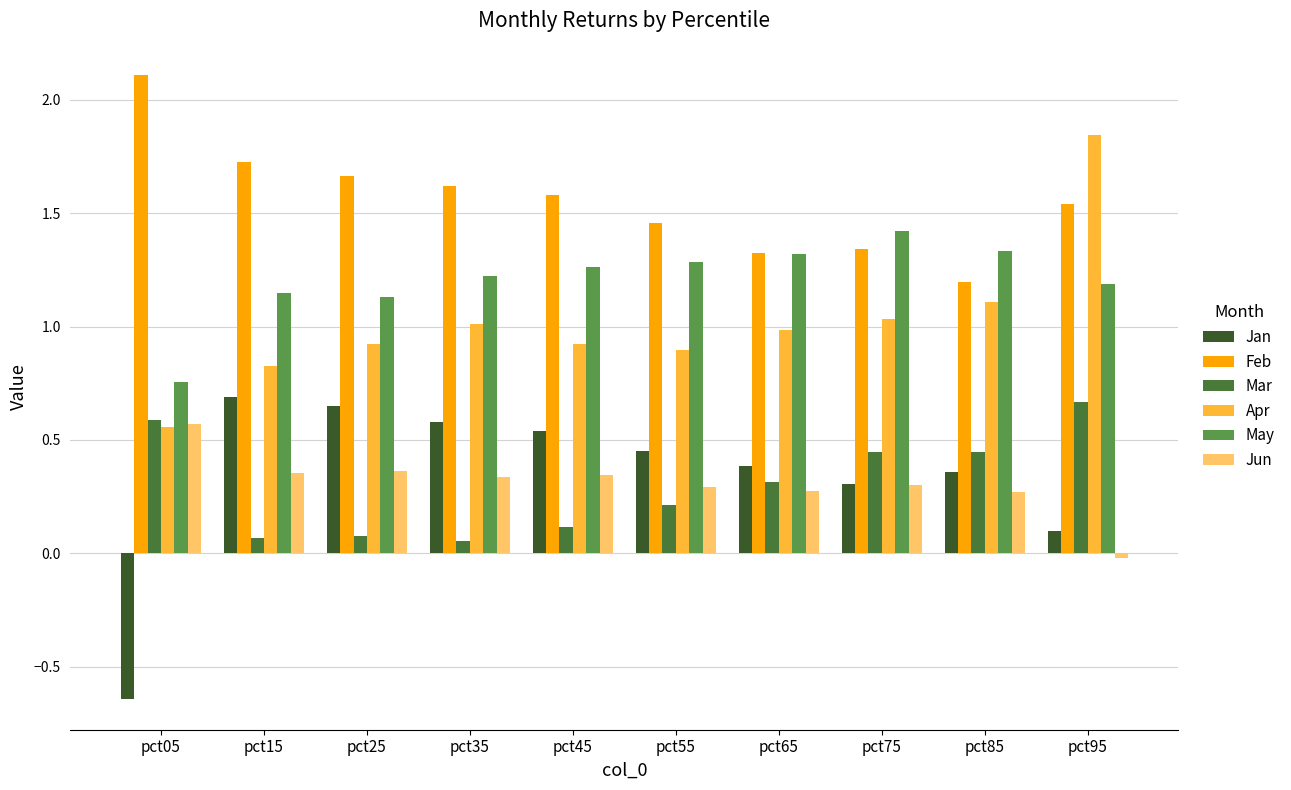

Reading right to left, list all the values displayed in this chart.

Jan: 0.1	0.4	0.3	0.4	0.4	0.5	0.6	0.6	0.7	-0.6
Feb: 1.5	1.2	1.3	1.3	1.5	1.6	1.6	1.7	1.7	2.1
Mar: 0.7	0.4	0.4	0.3	0.2	0.1	0.1	0.1	0.1	0.6
Apr: 1.8	1.1	1.0	1.0	0.9	0.9	1.0	0.9	0.8	0.6
May: 1.2	1.3	1.4	1.3	1.3	1.3	1.2	1.1	1.1	0.8
Jun: -0.0	0.3	0.3	0.3	0.3	0.3	0.3	0.4	0.4	0.6